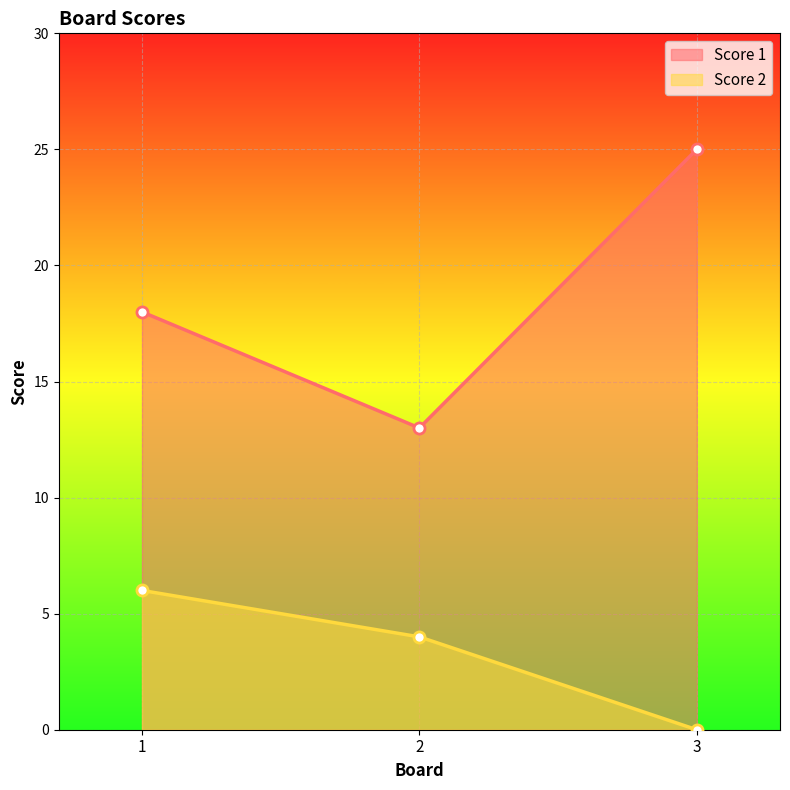

Is it true that Score 1 equals 18 at 1?

True